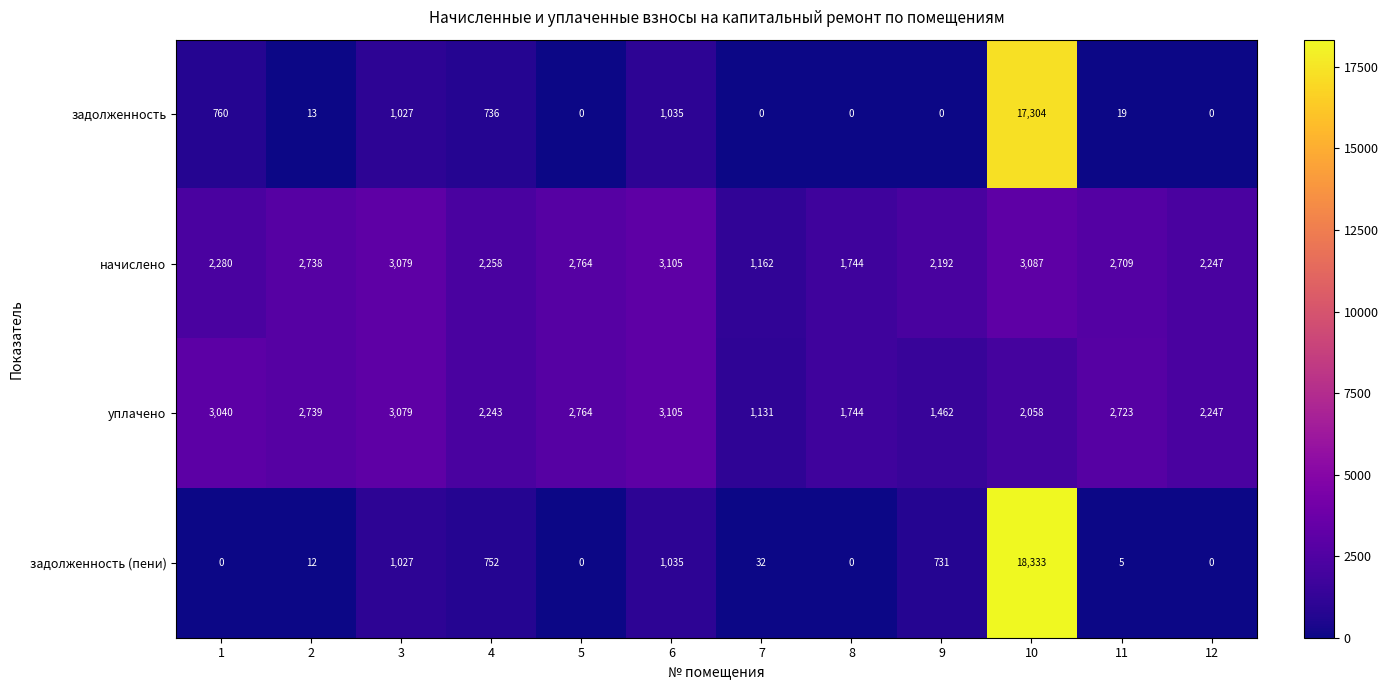

List the labels in order of начислено value, smallest first.

7, 8, 9, 12, 4, 1, 11, 2, 5, 3, 10, 6